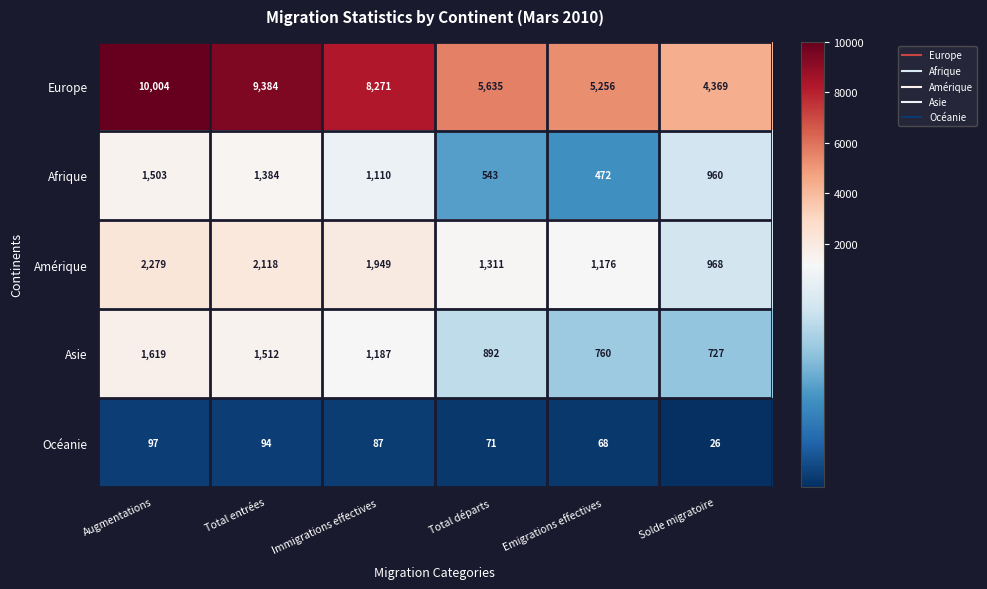

Count the number of data series in this chart.

5